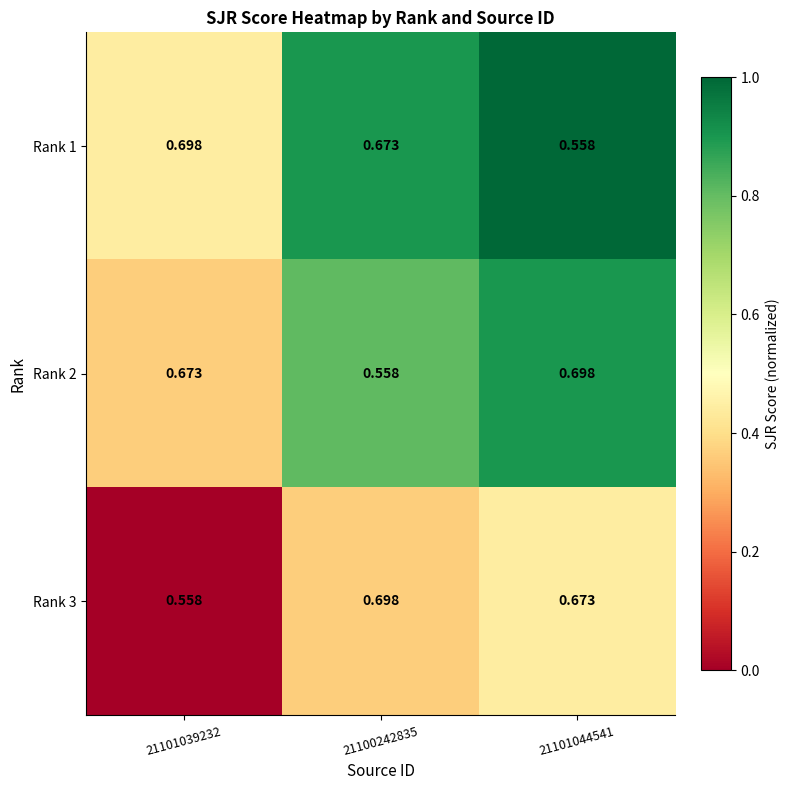

Is the value of Rank 1 at 21101039232 greater than the value of Rank 3 at 21101044541?

Yes